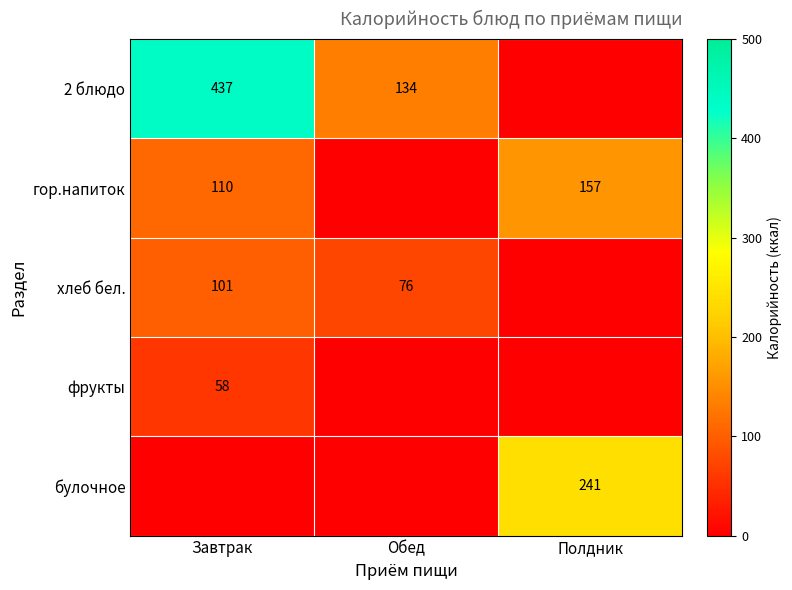

The гор.напиток series shows 110 at Завтрак. True or false?

True